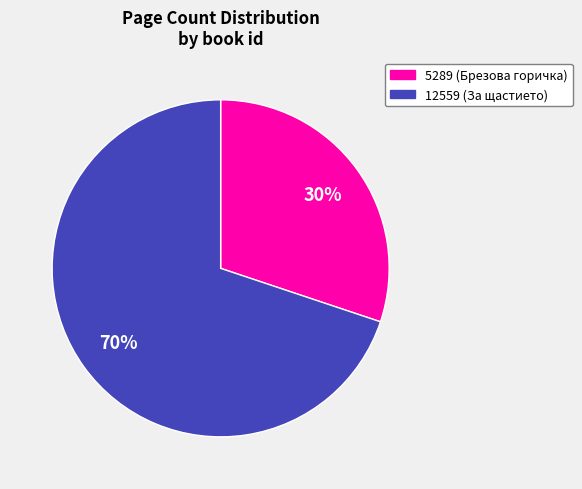

The 5289 slice represents 30% of the pie. True or false?

True